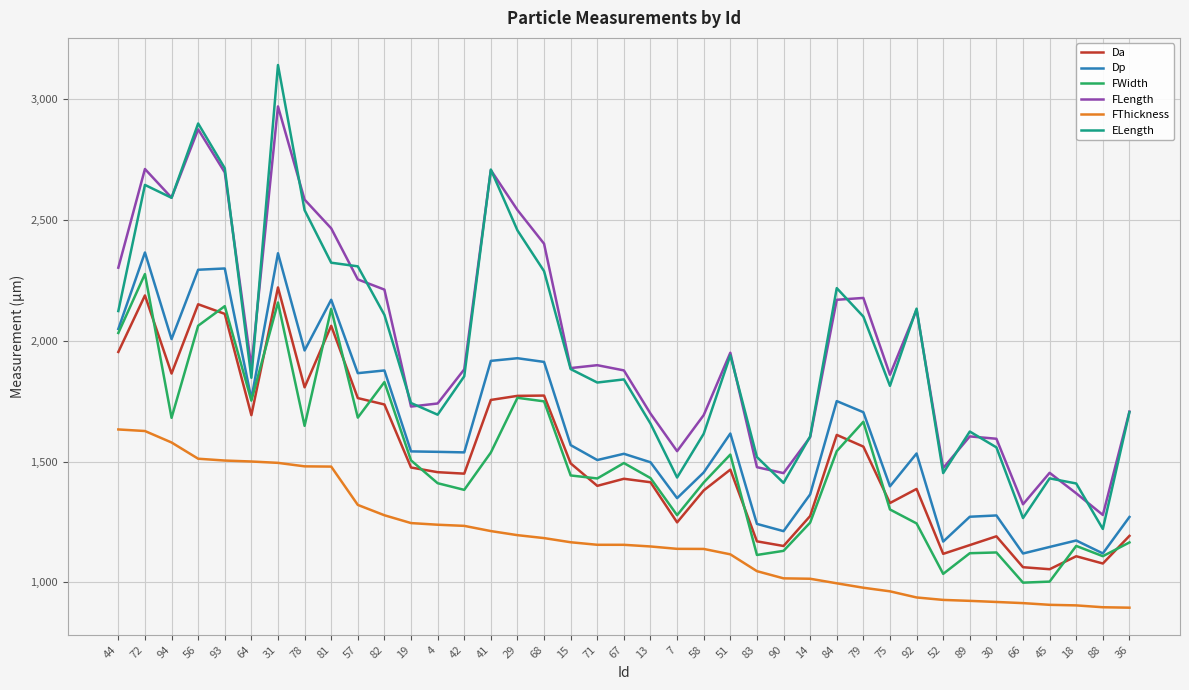

At which label does ELength reach its minimum?

88